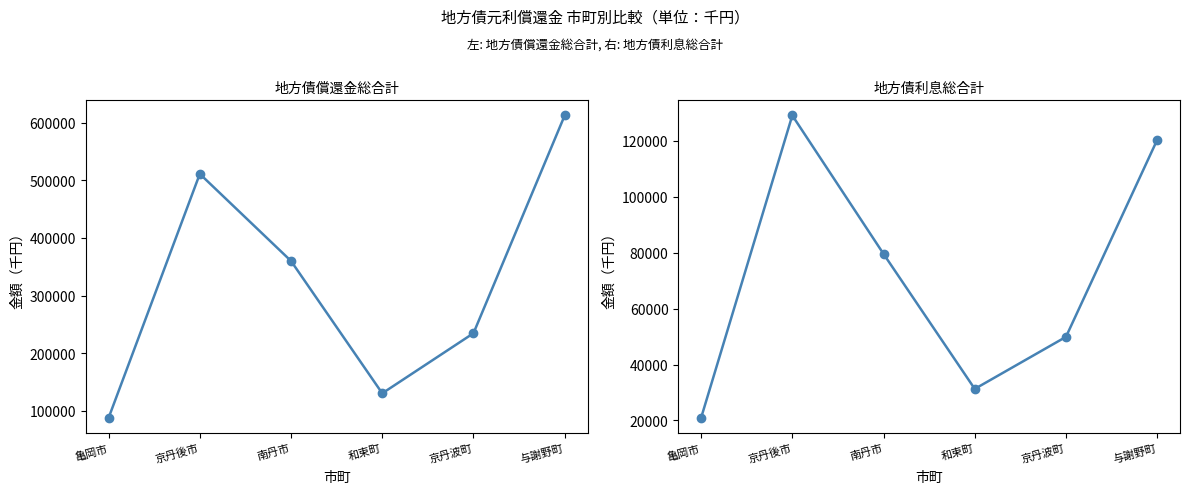

How many lines are shown in the chart?

2